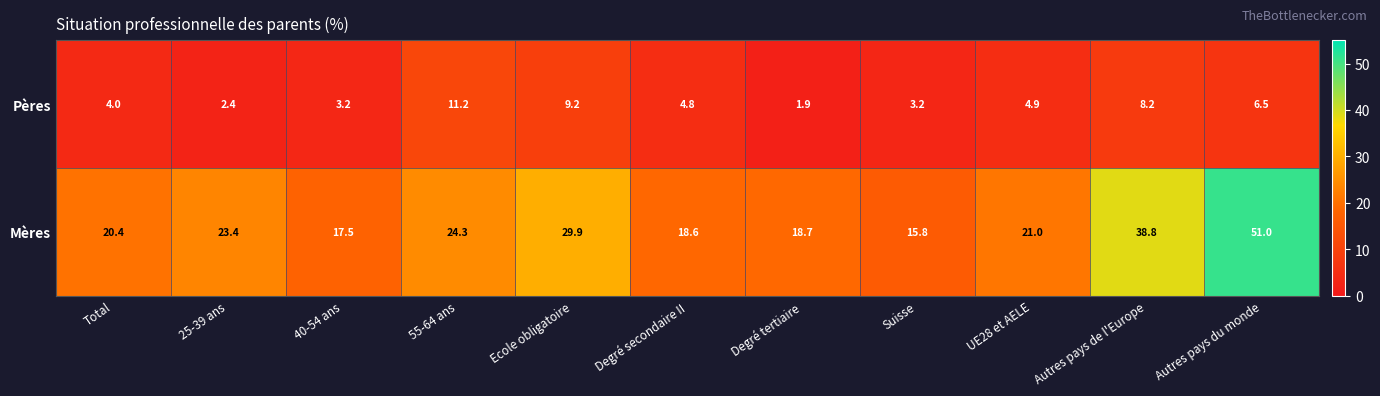

Read the Mères value at Autres pays du monde.

51.0